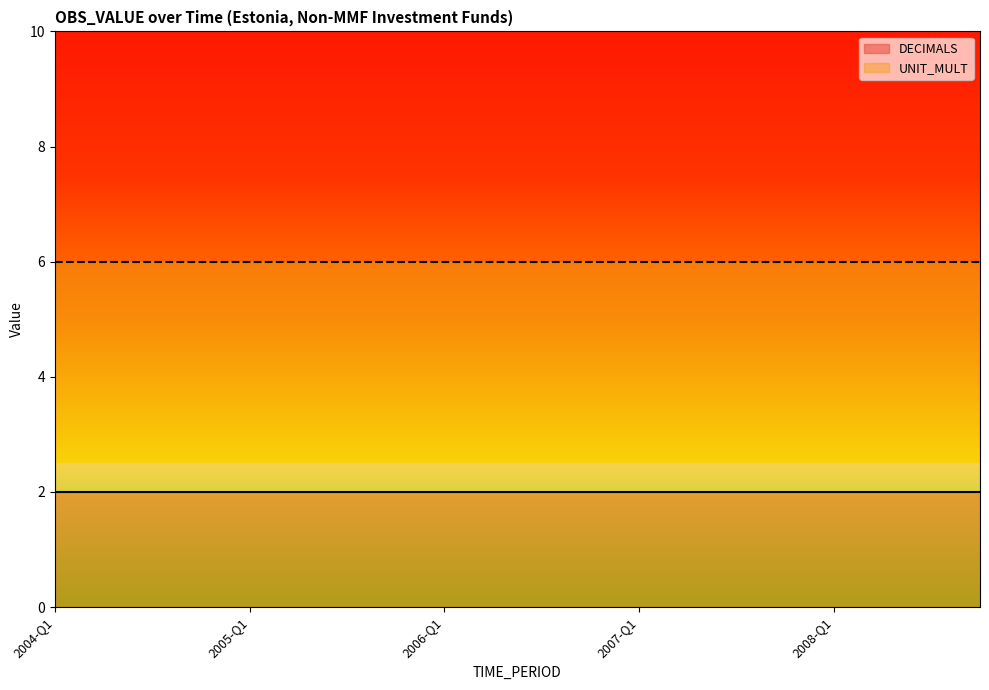

What is the label of the 3rd point from the left?

2004-Q3